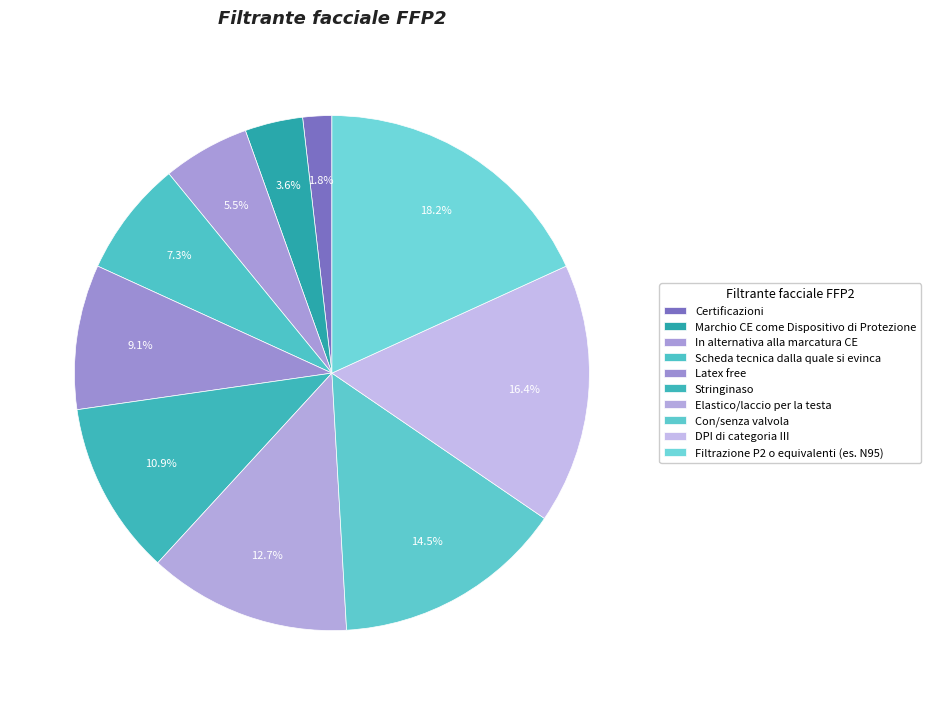

Rank the categories by value from lowest to highest.

Certificazioni, Marchio CE come Dispositivo di Protezione, In alternativa alla marcatura CE, Scheda tecnica dalla quale si evinca, Latex free, Stringinaso, Elastico/laccio per la testa, Con/senza valvola, DPI di categoria III, Filtrazione P2 o equivalenti (es. N95)